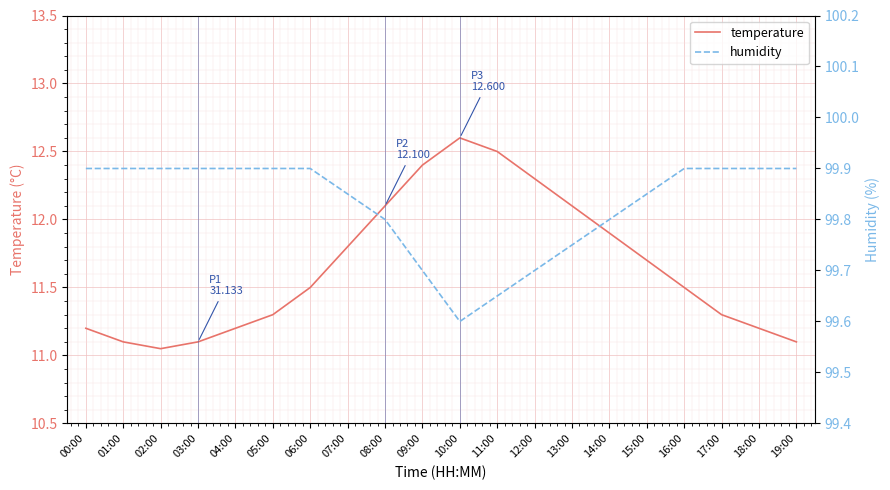

What is the difference between the maximum and minimum values in the humidity series?

0.3